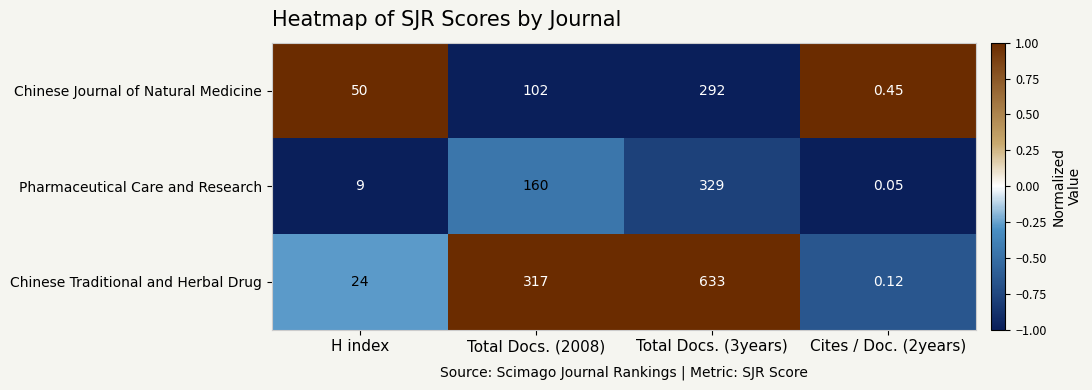

Which series has the largest total across all categories?

Chinese Traditional and Herbal Drug